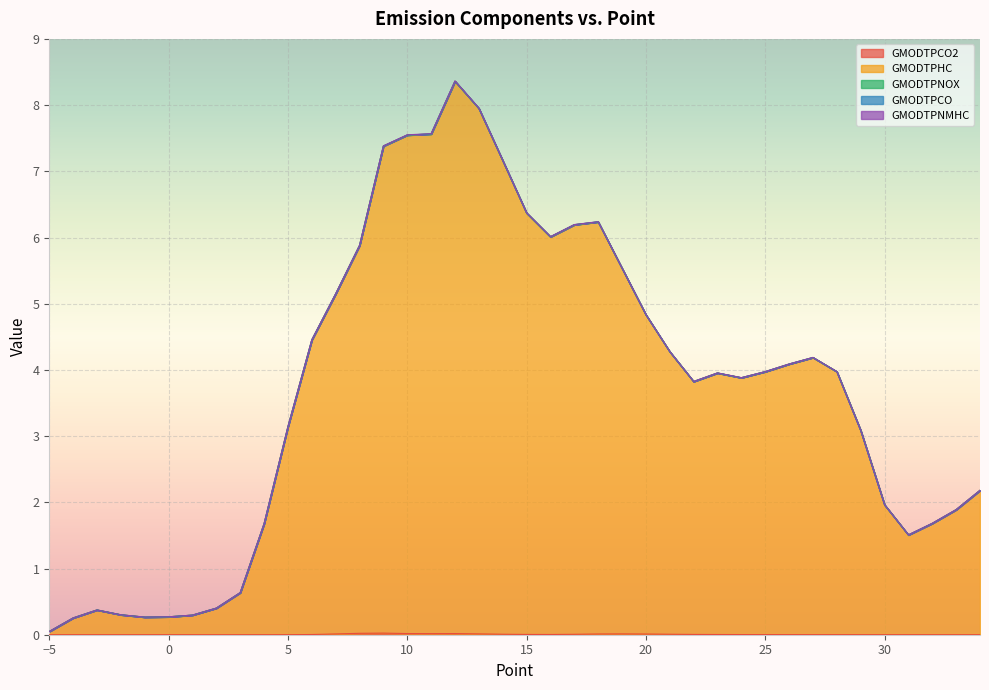

Between 4 and 28, which is larger?

28